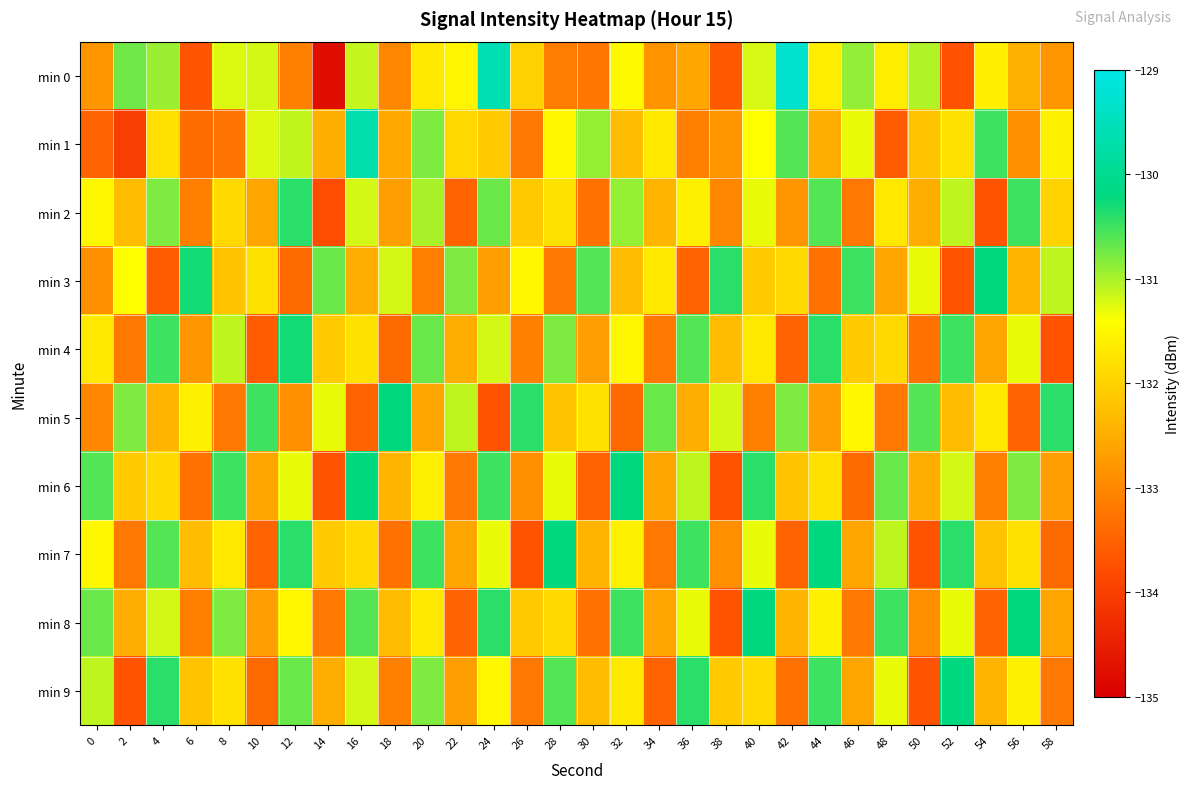

Between 34 and 30, which is larger?

34